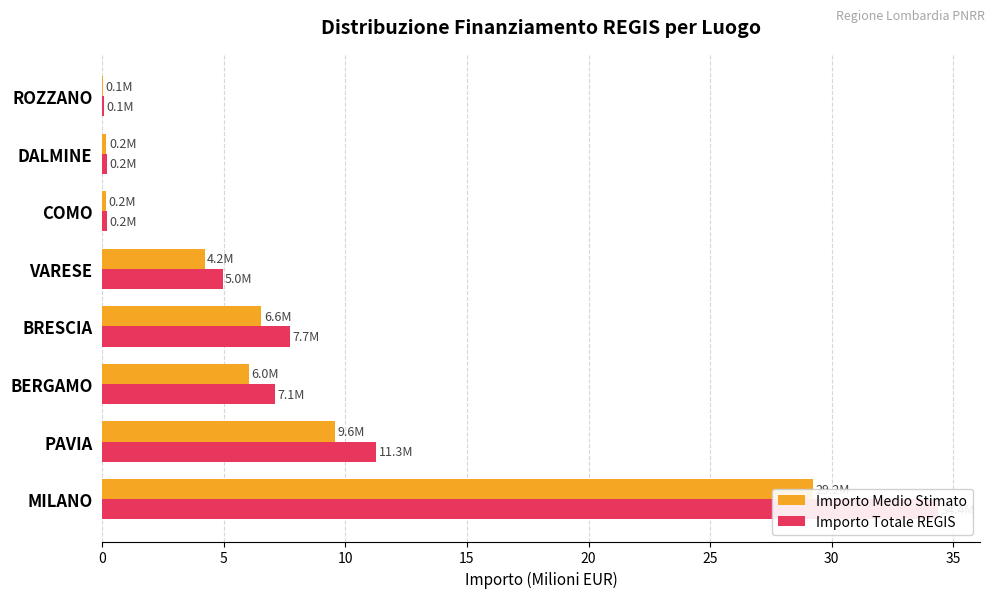

What is the difference between the highest and lowest values at BRESCIA?

1.2